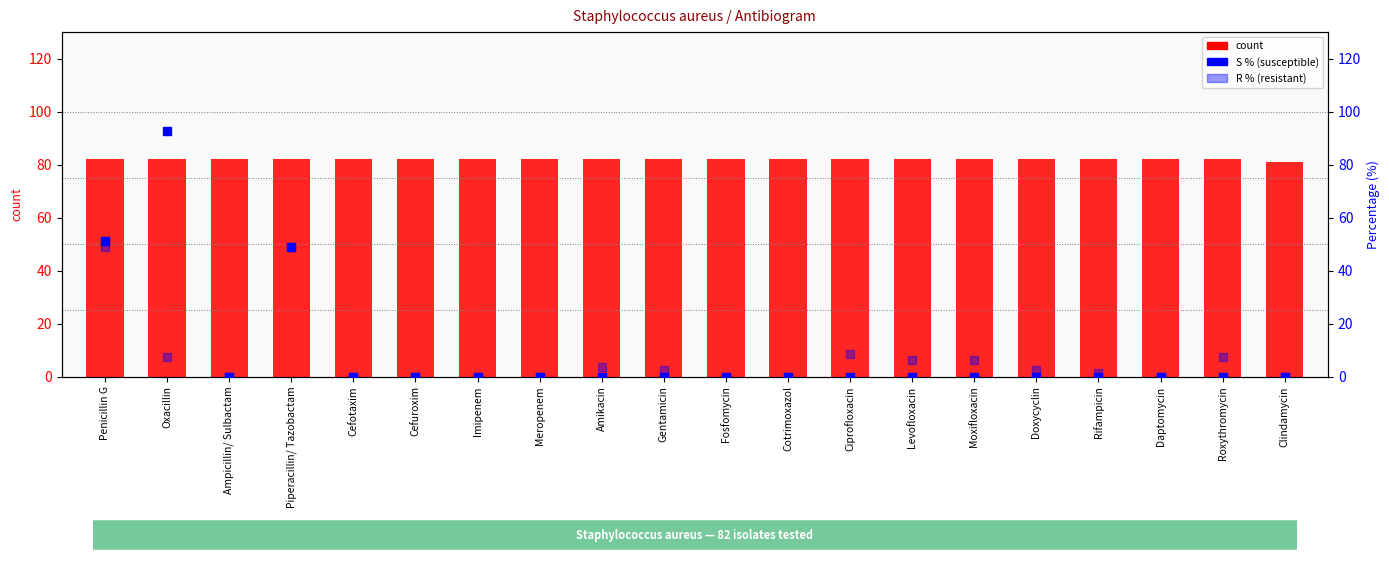

Which series reaches the maximum Y coordinate?

S %